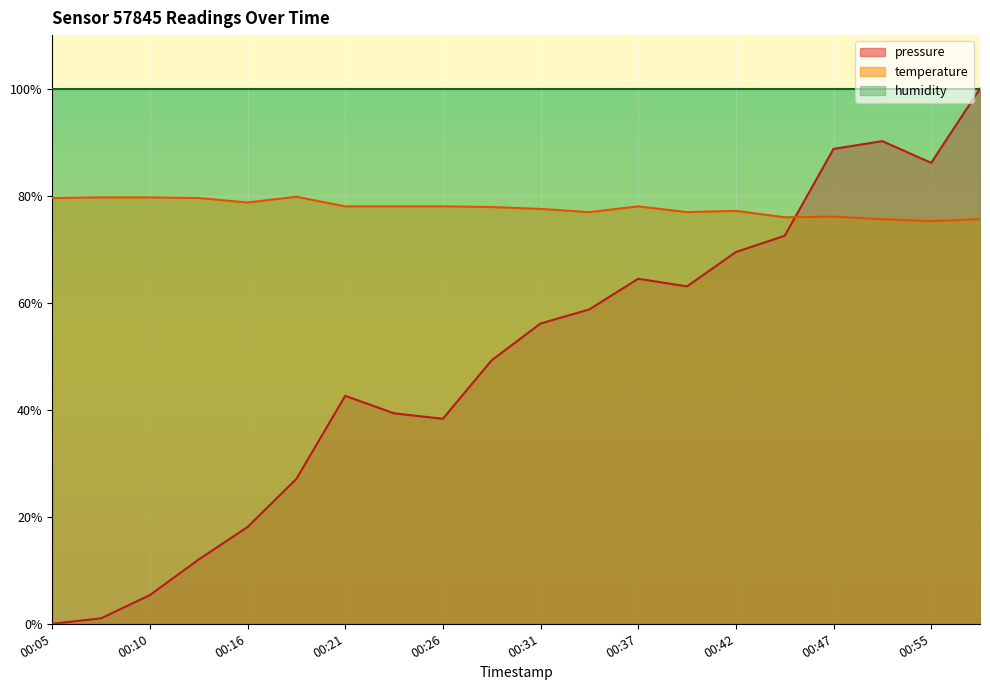

What is the sum of all pressure values?

982.4